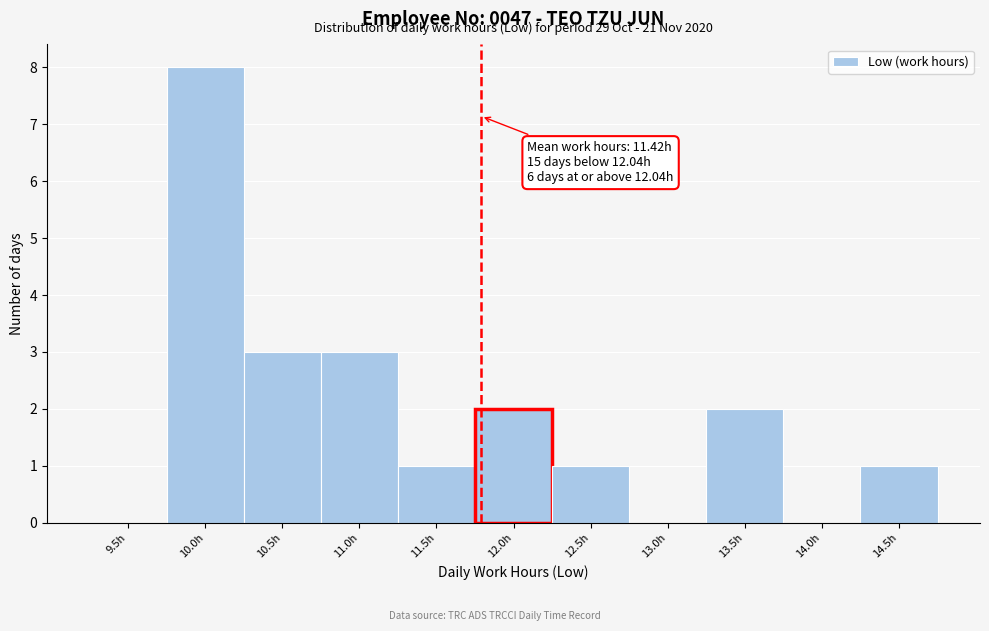

Reading left to right, what are all the values shown in this chart?

9.5h=0	10.0h=8	10.5h=3	11.0h=3	11.5h=1	12.0h=2	12.5h=1	13.0h=0	13.5h=2	14.0h=0	14.5h=1